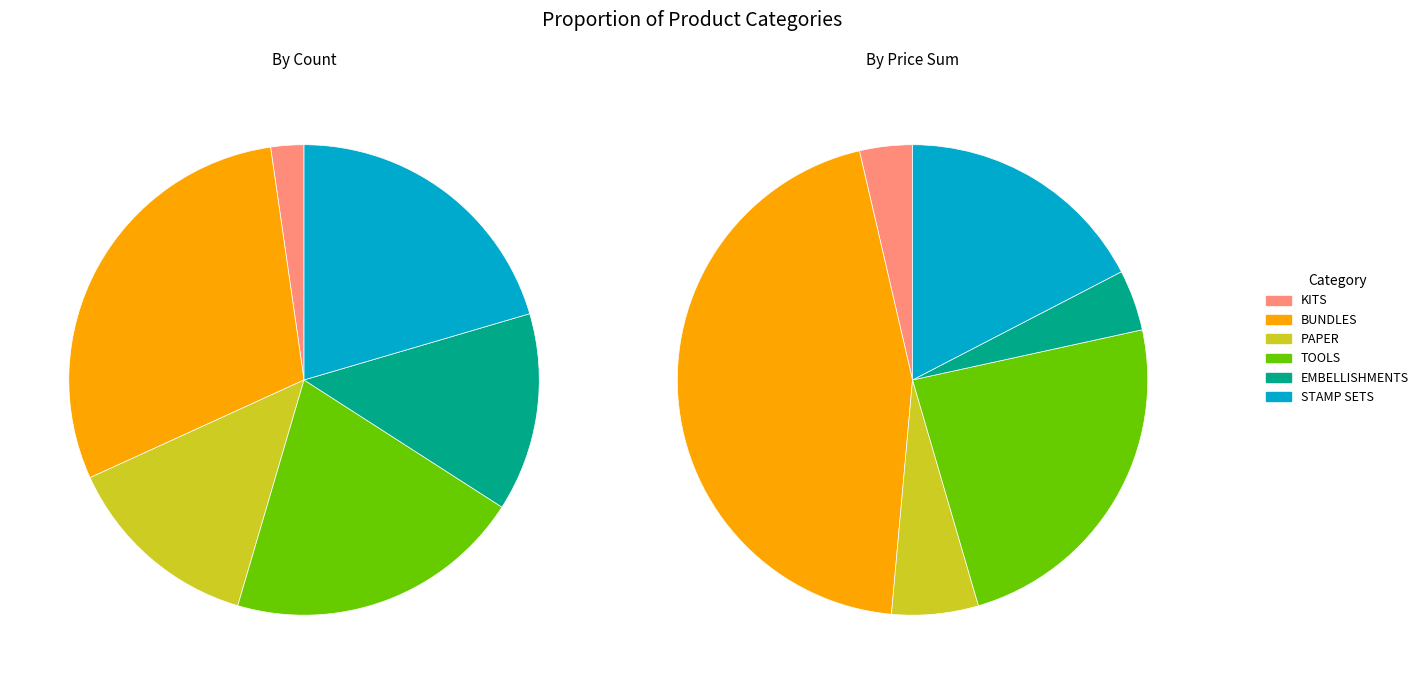

Is BUNDLES the majority of the pie?

No